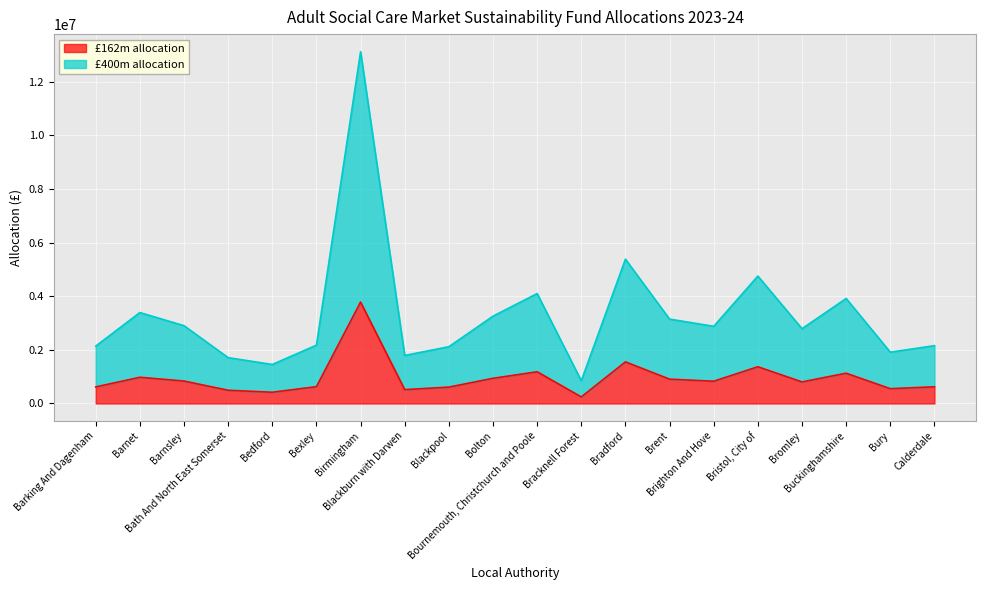

How many values in the £400m allocation series are below 2877113?

10